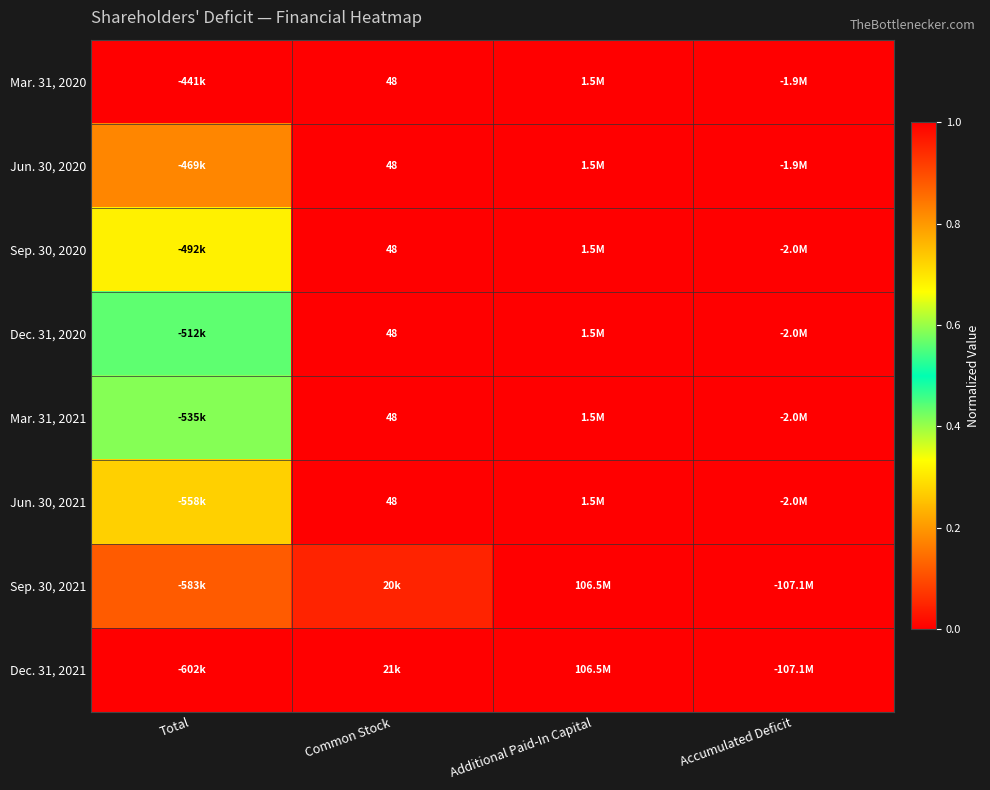

How many categories are shown in the chart?

4